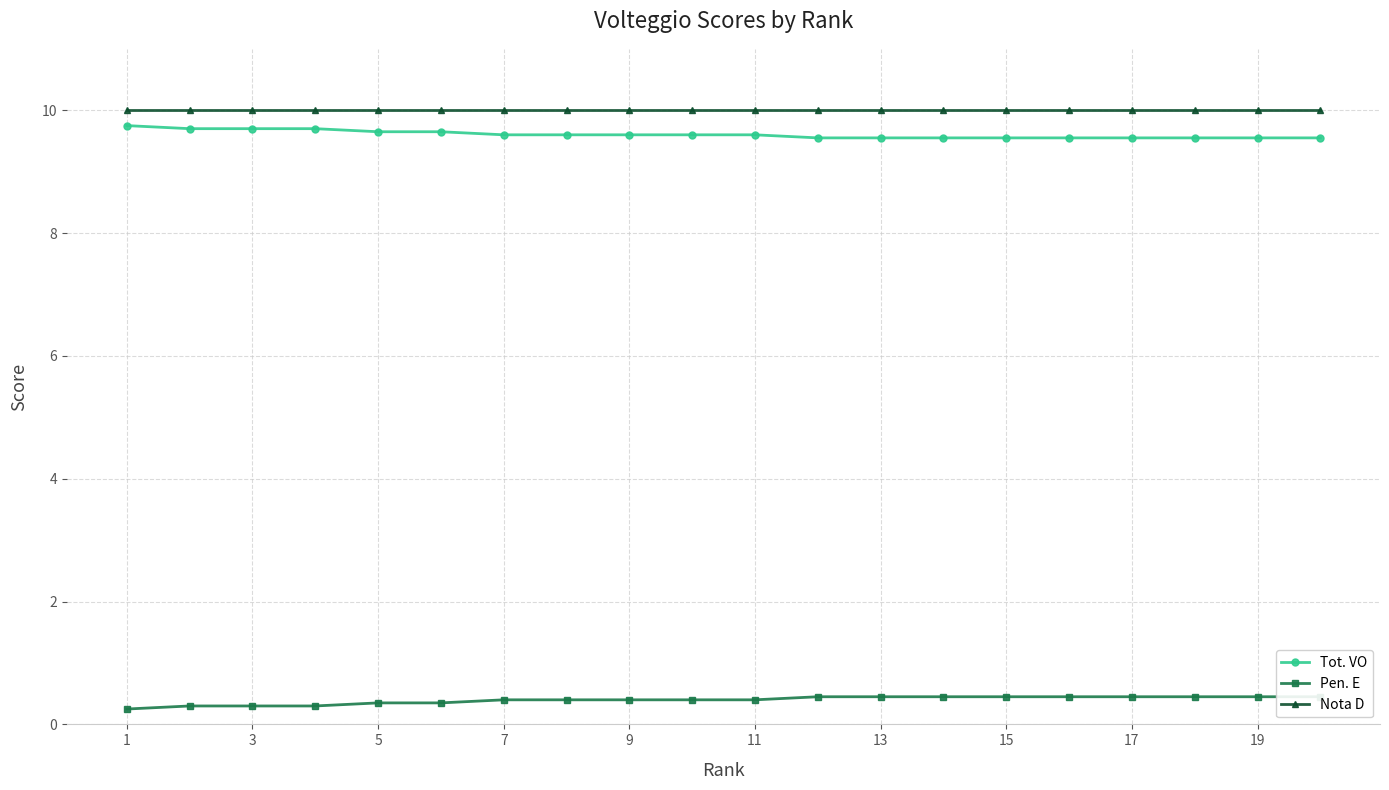

What is the value of the Nota D point at the 9th from the left?

10.0